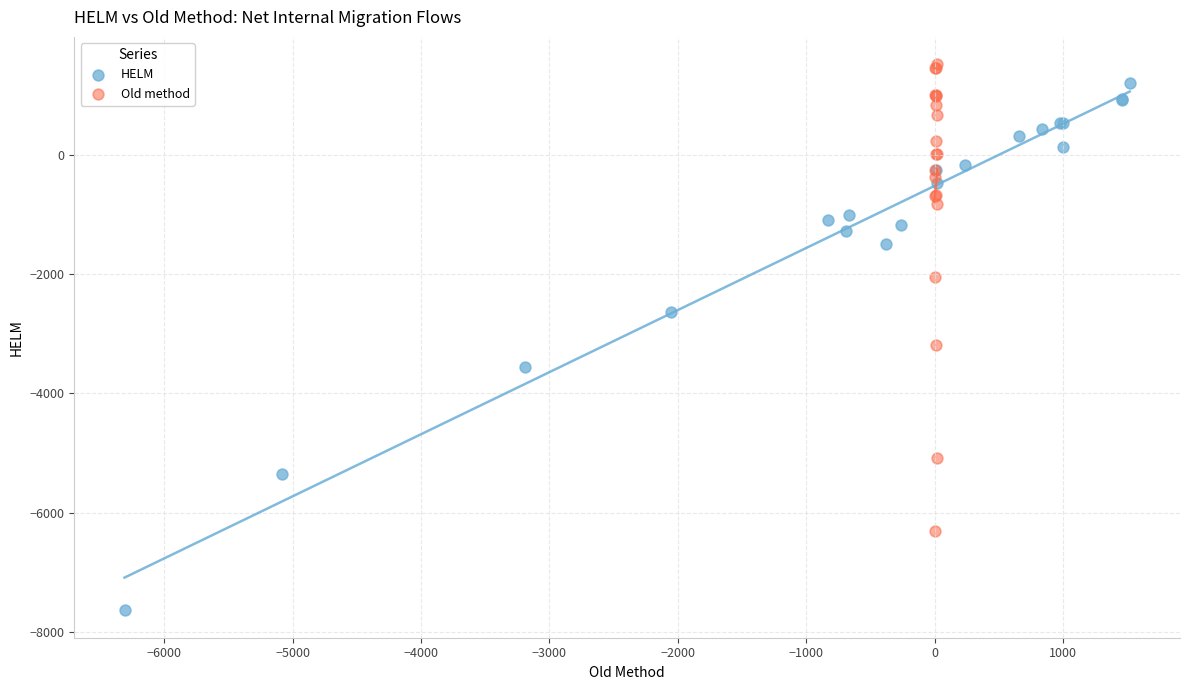

Which series reaches the maximum Y coordinate?

Old method